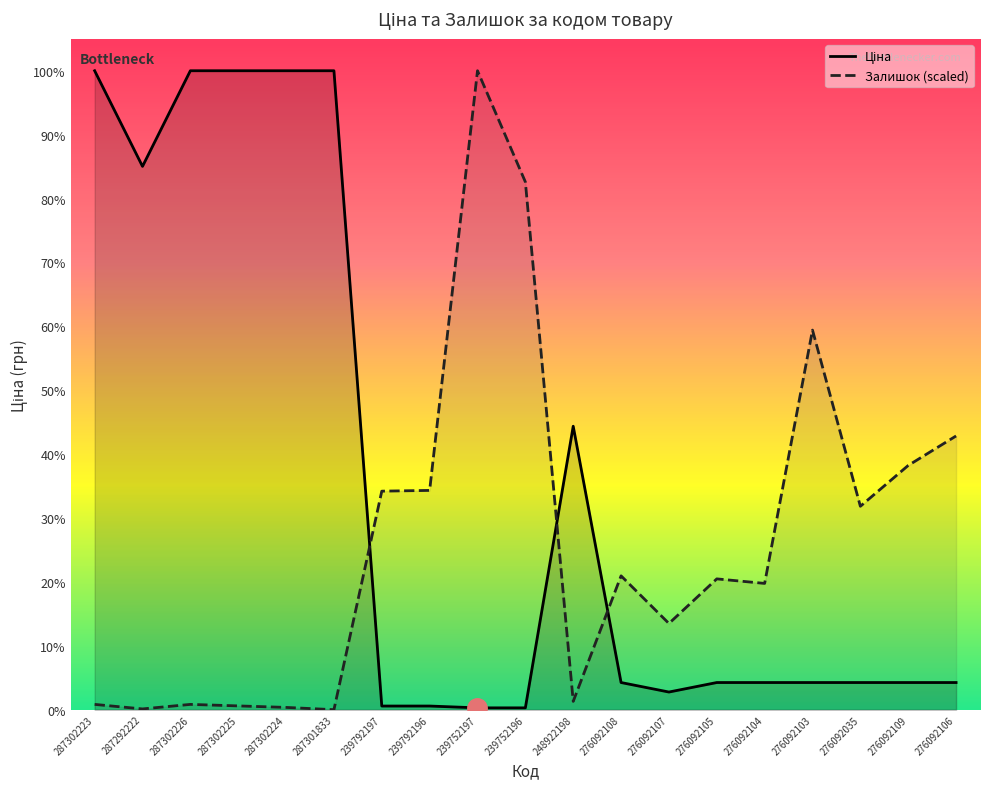

The value of Залишок (scaled) at 276092109 is 7478.7. True or false?

True